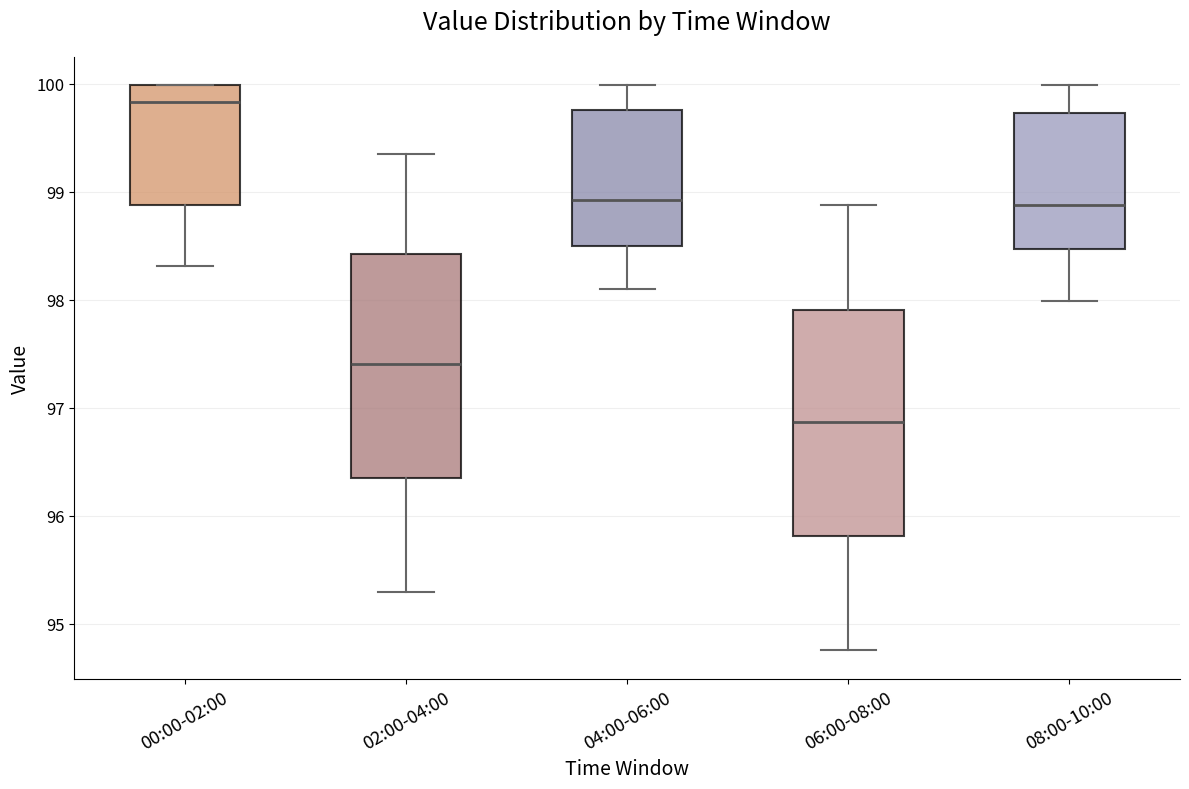

Reading left to right, read every box against the y-axis: the position of its median line, the range the box covers, and the ends of its whiskers. The values are not printed on the chart, so give them approximately, as read against the axis.

00:00-02:00: median 99.8, box 98.9 to 100.0, whiskers 98.3 to 100.0
02:00-04:00: median 97.4, box 96.4 to 98.4, whiskers 95.3 to 99.4
04:00-06:00: median 98.9, box 98.5 to 99.8, whiskers 98.1 to 100.0
06:00-08:00: median 96.9, box 95.8 to 97.9, whiskers 94.8 to 98.9
08:00-10:00: median 98.9, box 98.5 to 99.7, whiskers 98.0 to 100.0